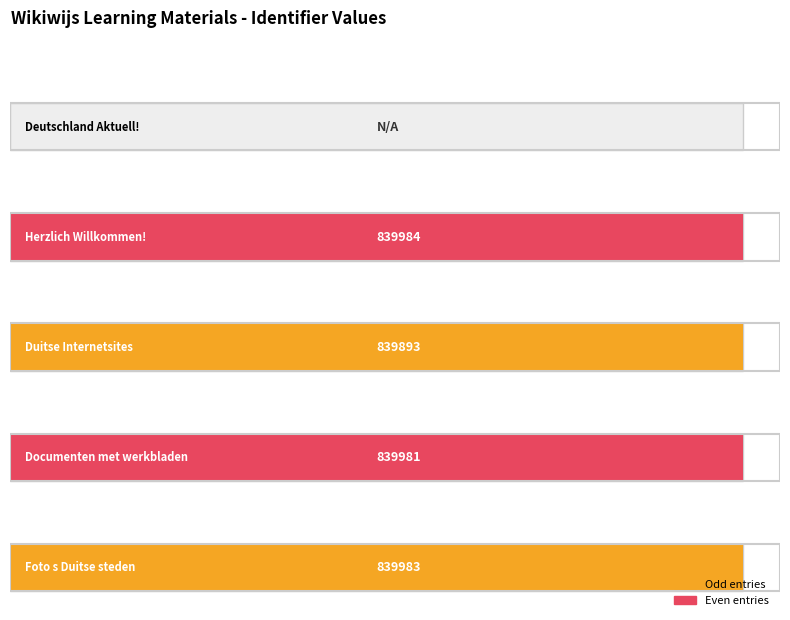

Which has a higher value, Documenten met werkbladen or Herzlich Willkommen!?

Herzlich Willkommen!